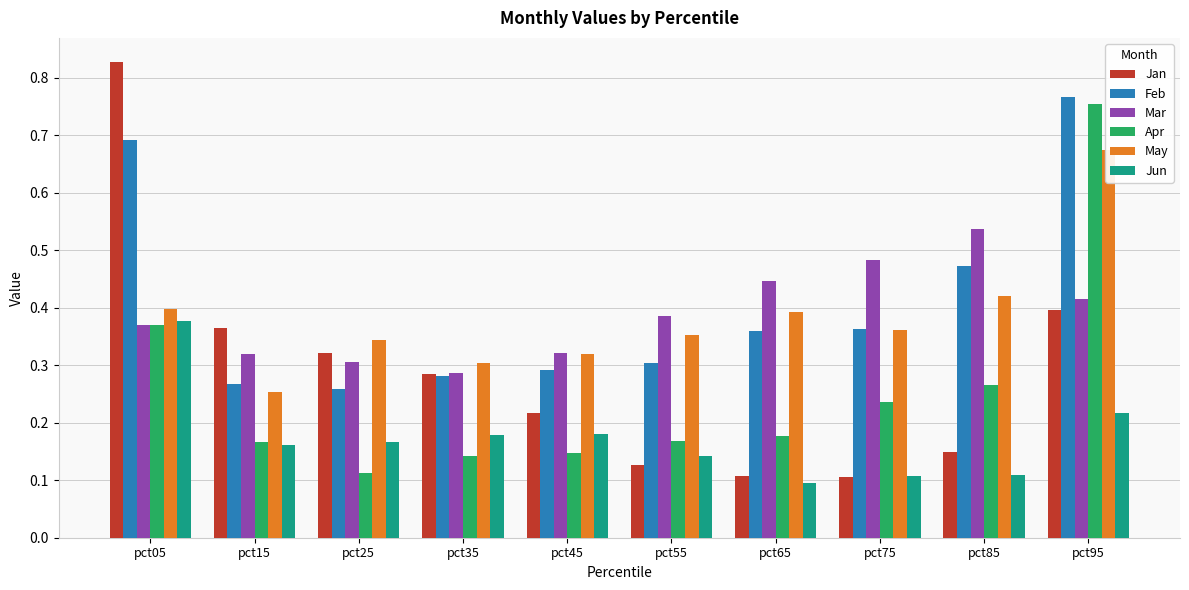

Between pct35 and pct45, which is larger?

pct35